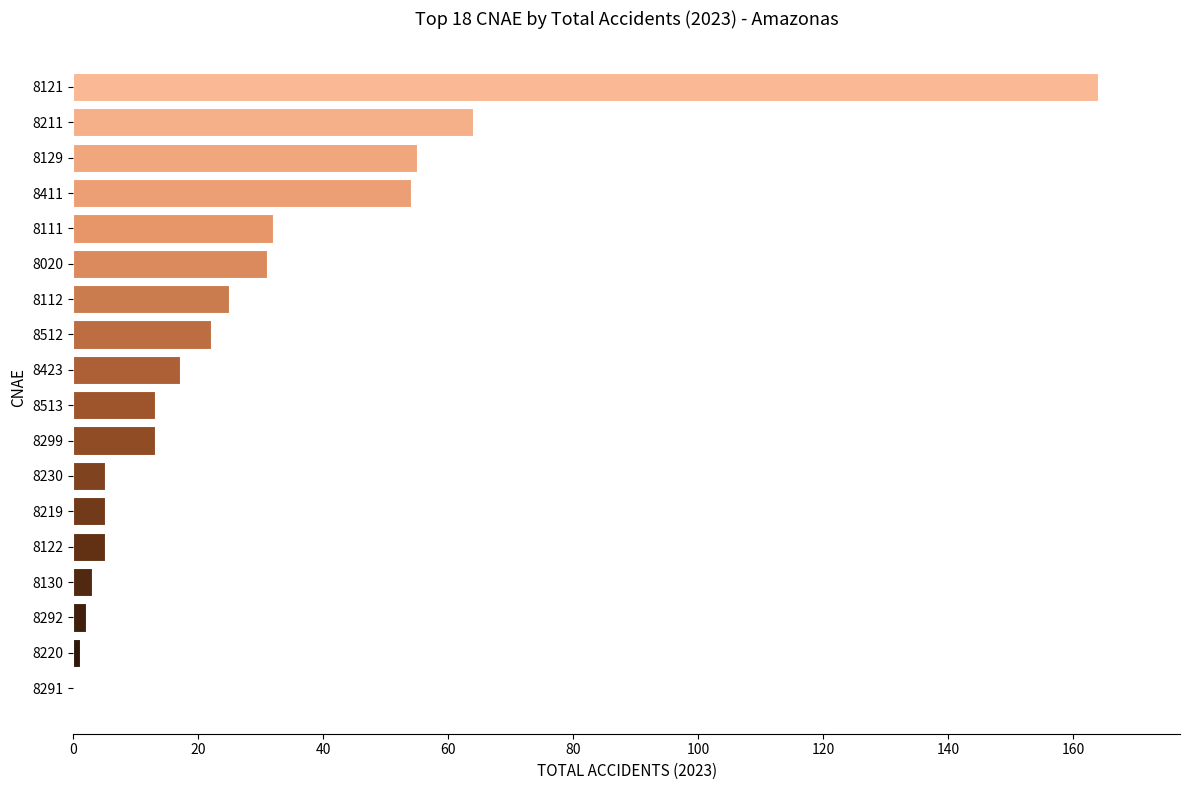

At which category does the chart reach its peak across all series?

8121